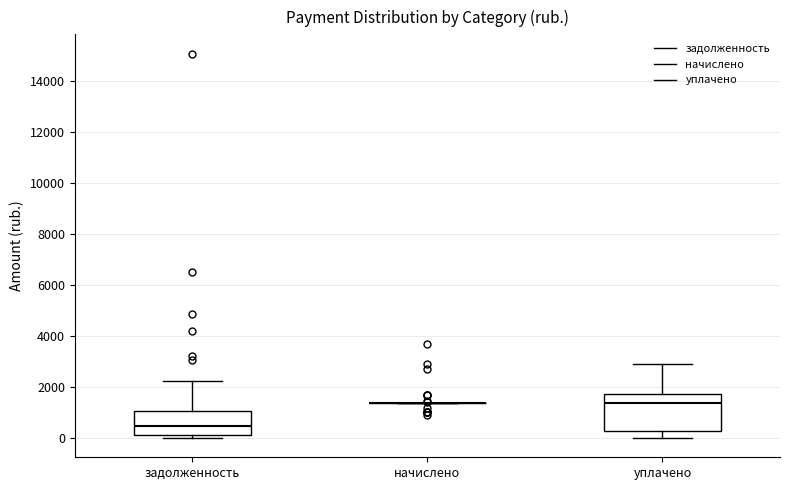

Reading left to right, transcribe this box plot: for each box, give where its median line is, the range the box spans, and where its two whiskers end, as read against the y-axis. The values are not printed on the chart, so give them approximately, as read against the axis.

задолженность: median 400, box 200 to 1000, whiskers 0 to 2200
начислено: box collapsed to a line at 1400, whiskers 1400 to 1400
уплачено: median 1400, box 200 to 1800, whiskers 0 to 2800